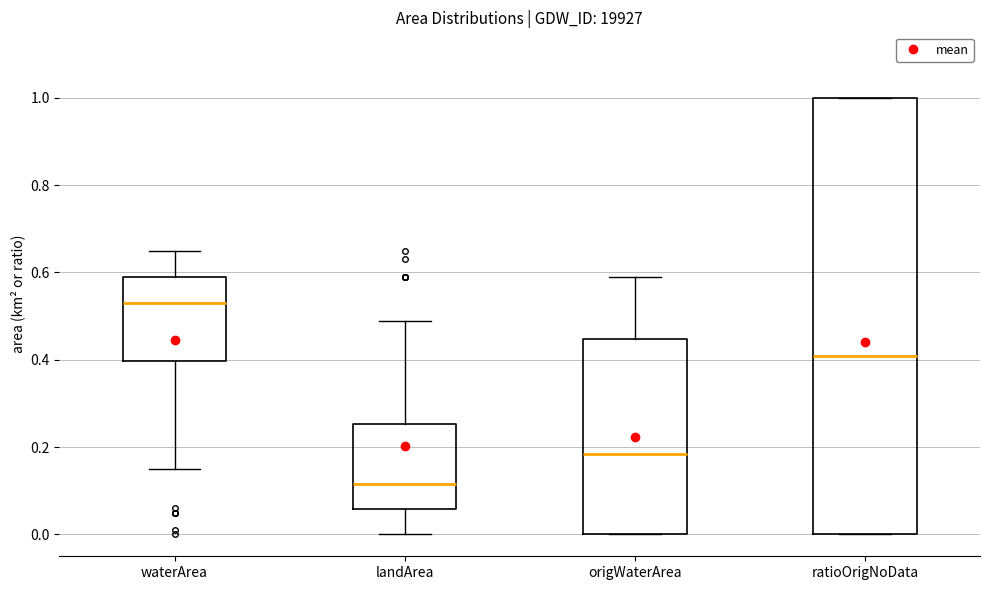

Reading left to right, transcribe this box plot: for each box, give where its median line is, the range the box spans, and where its two whiskers end, as read against the y-axis. The values are not printed on the chart, so give them approximately, as read against the axis.

waterArea: median 0.54, box 0.40 to 0.60, whiskers 0.16 to 0.66
landArea: median 0.12, box 0.06 to 0.26, whiskers 0.00 to 0.50
origWaterArea: median 0.18, box 0.00 to 0.44, whiskers 0.00 to 0.60
ratioOrigNoData: median 0.40, box 0.00 to 1.00, whiskers 0.00 to 1.00